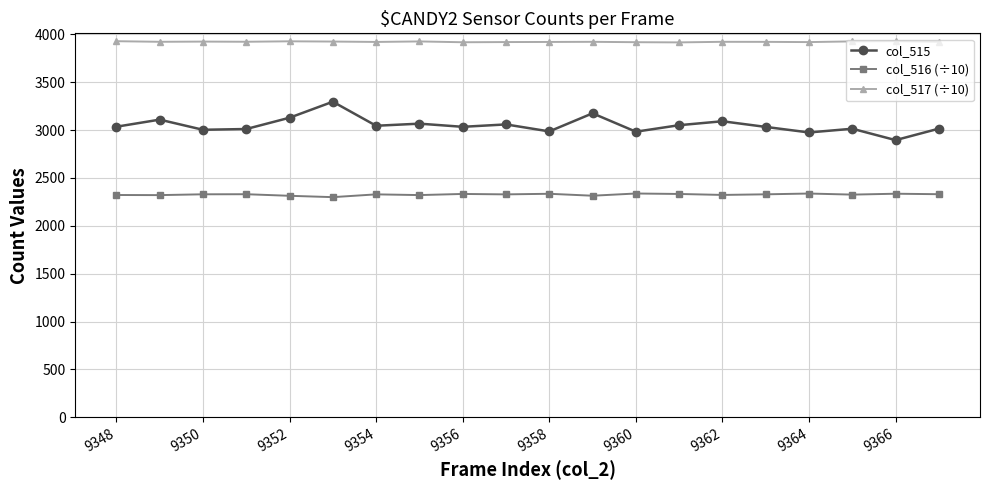

True or false: col_517 (÷10) and col_516 (÷10) intersect in this chart.

False